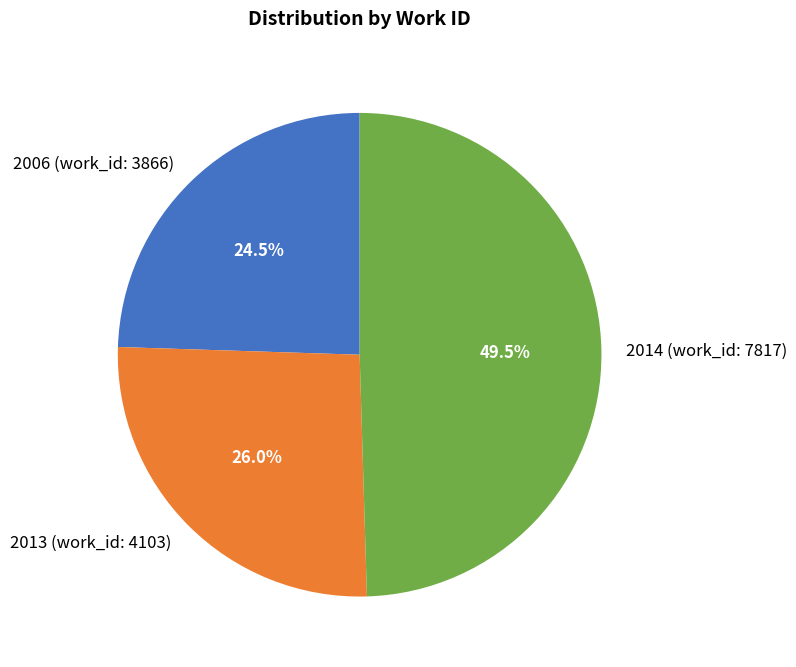

How many segments does this pie chart have?

3